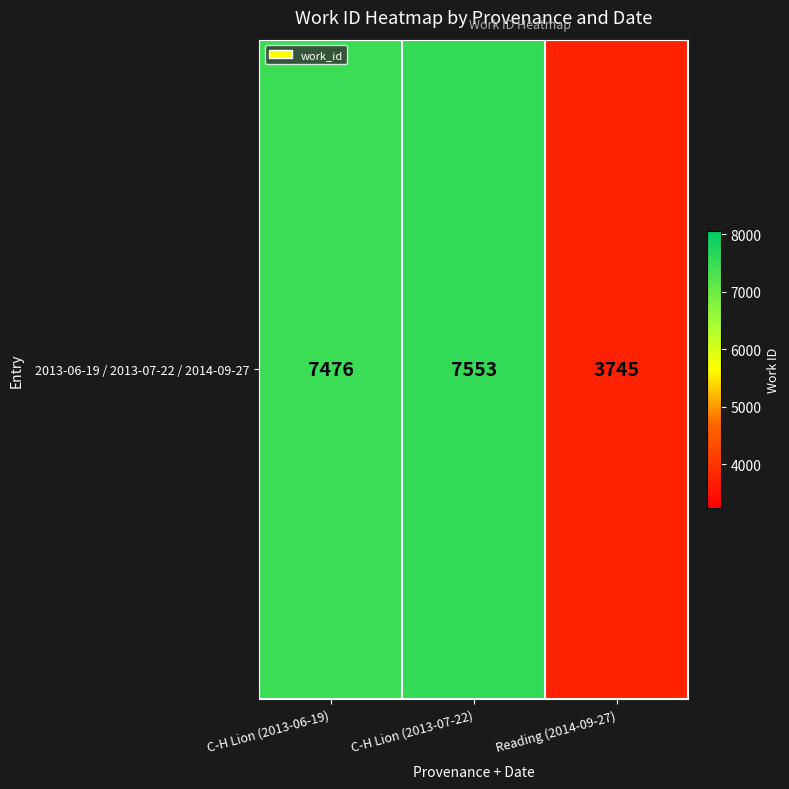

The value at C-H Lion (2013-06-19) is 7476. True or false?

True